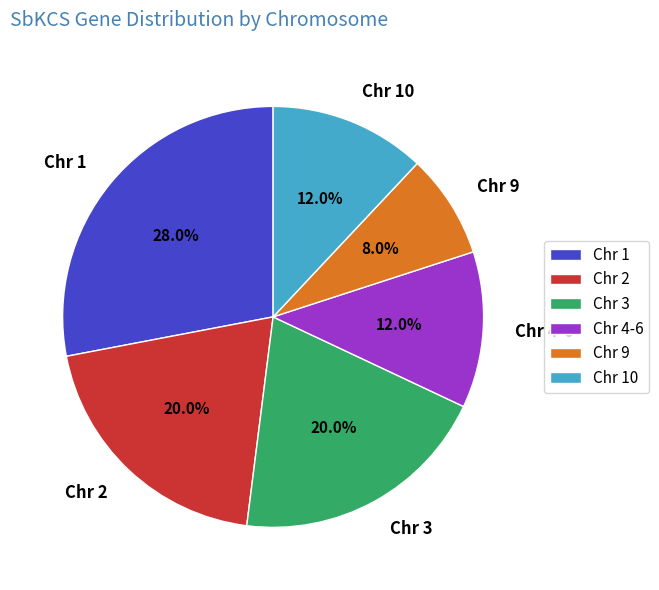

To the nearest percent, what is the average slice percentage?

17%